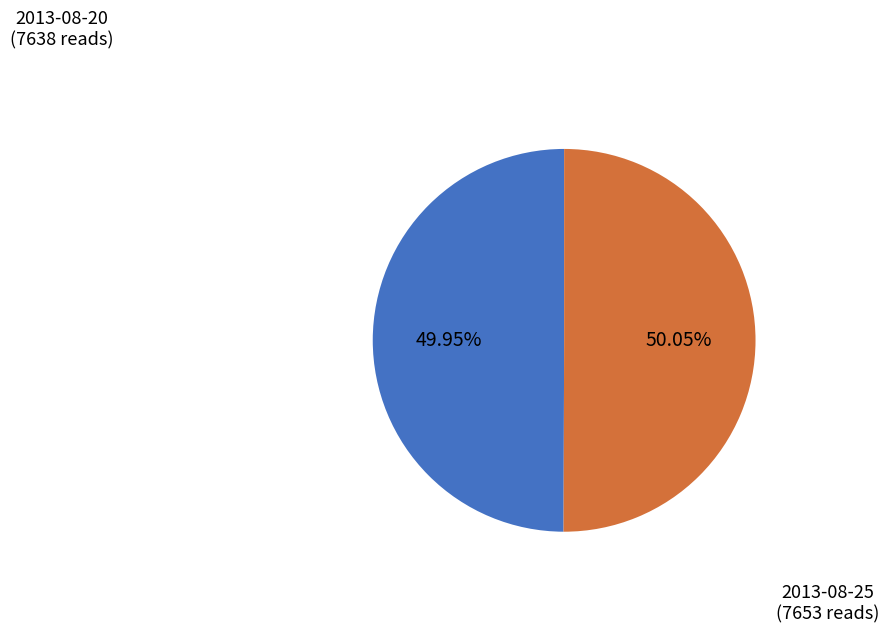

Does any single category account for the majority?

Yes